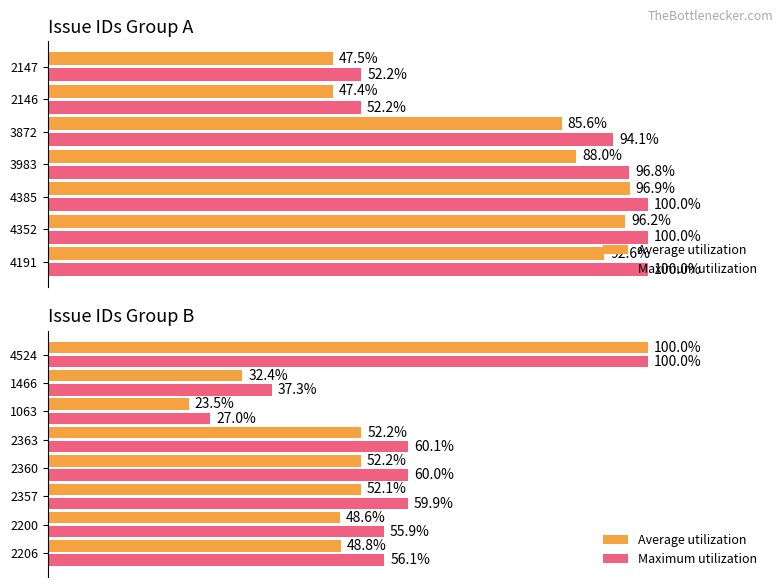

List the series in order of their peak value, lowest first.

Average utilization, Maximum utilization